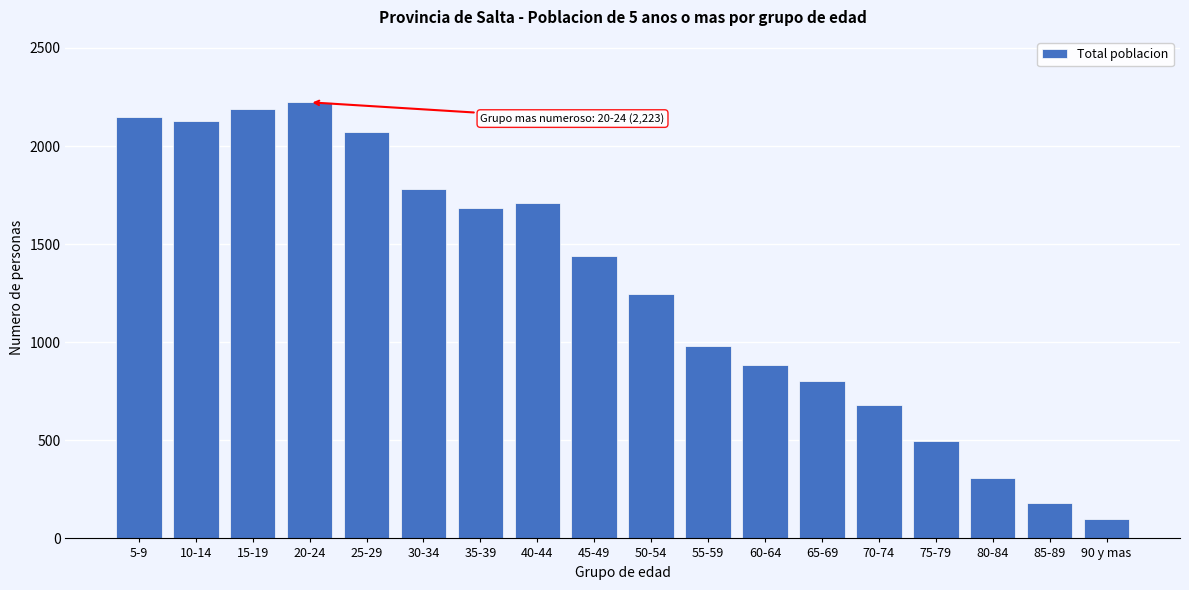

Reading left to right, what are all the values shown in this chart?

2149	2130	2189	2223	2072	1779	1686	1712	1438	1246	983	884	803	679	498	307	182	97